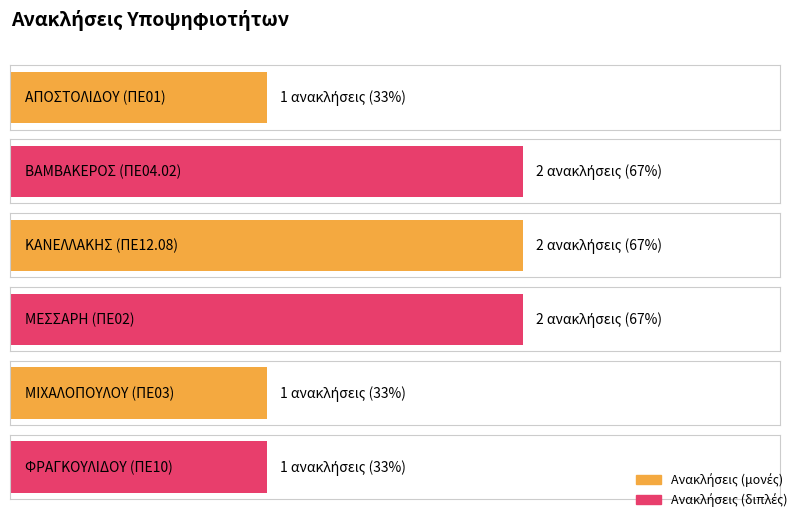

Count the values in the range 1 to 2.

6